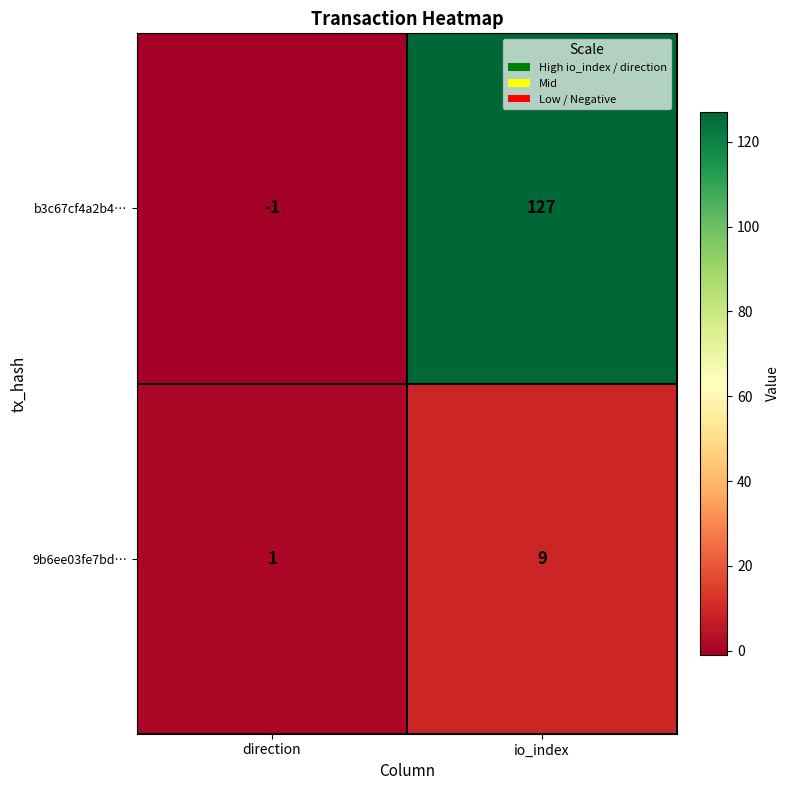

What is the difference between the highest and lowest values at direction?

2